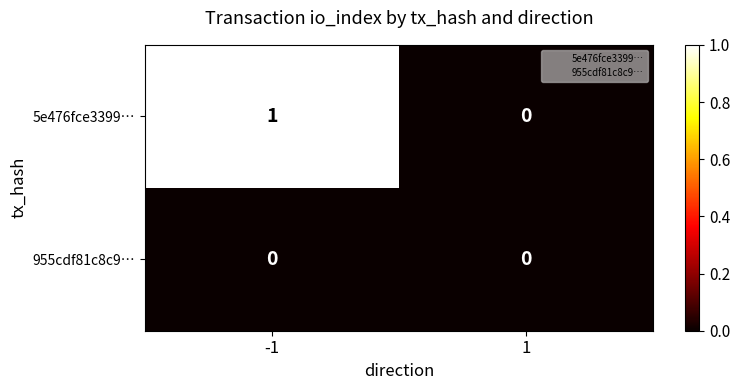

Between -1 and 1, which series saw the biggest shift?

5e476fce3399…